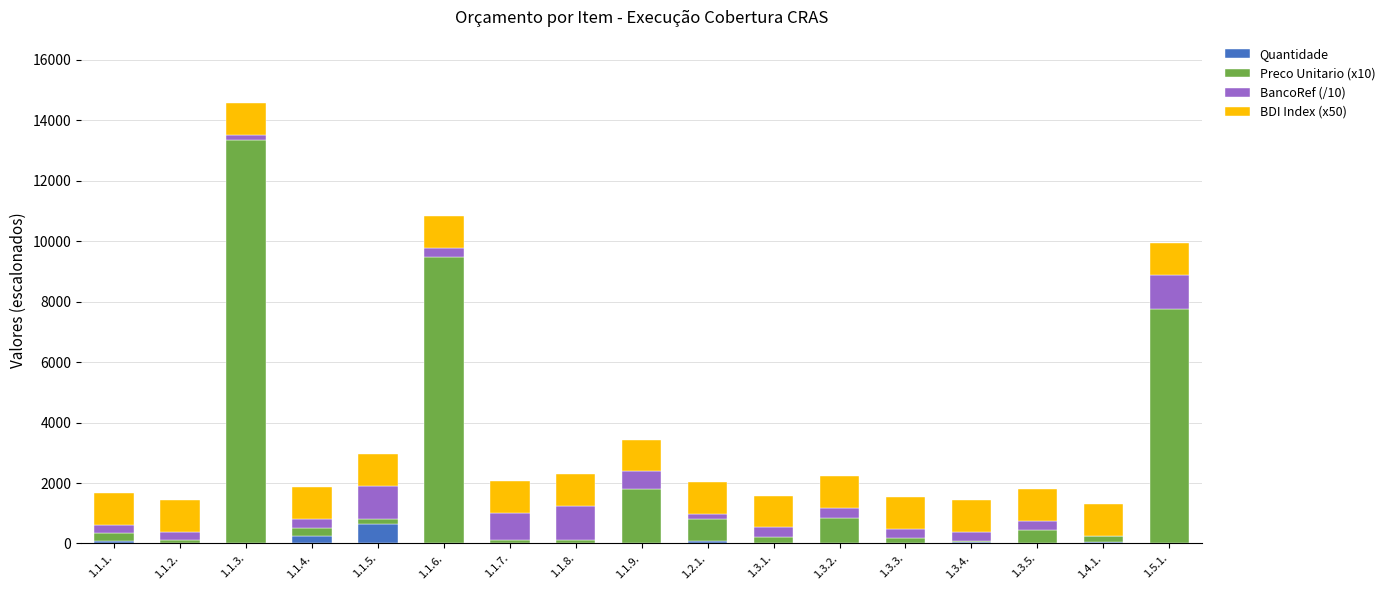

What is the highest value of the Quantidade series?

631.8